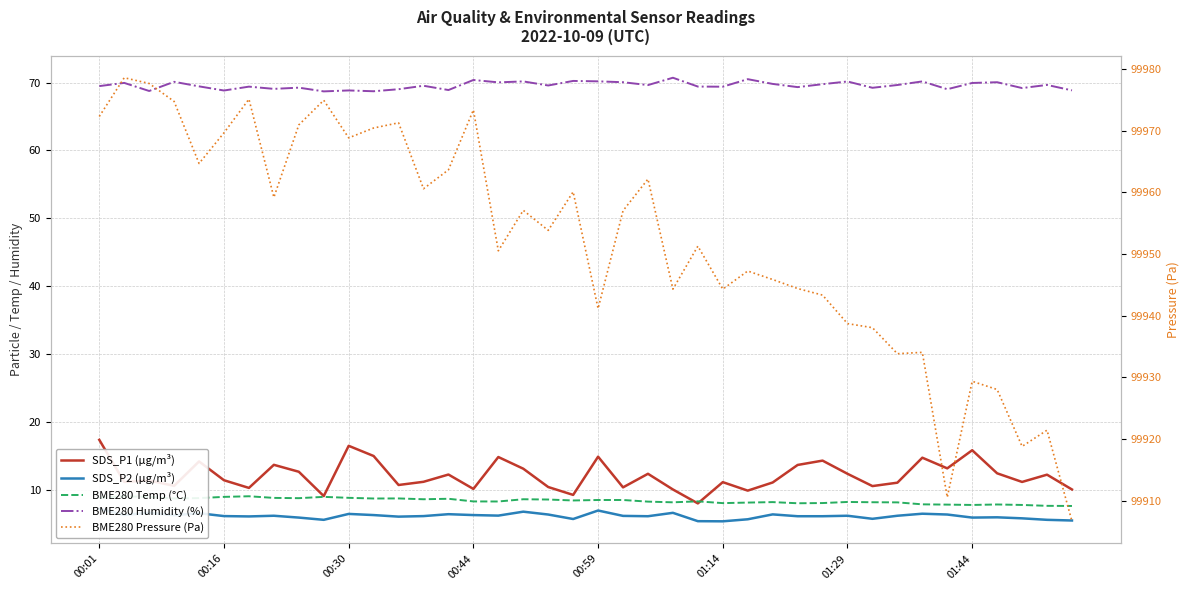

Rank the categories by BME280 Humidity (%) value from highest to lowest.

23, 26, 15, 19, 20, 17, 33, 30, 00:44, 21, 36, 16, 00:16, 35, 27, 29, 38, 32, 22, 18, 13, 00:01, 00:59, 24, 01:29, 25, 28, 8, 31, 37, 01:44, 12, 34, 14, 39, 10, 01:14, 00:30, 11, 9